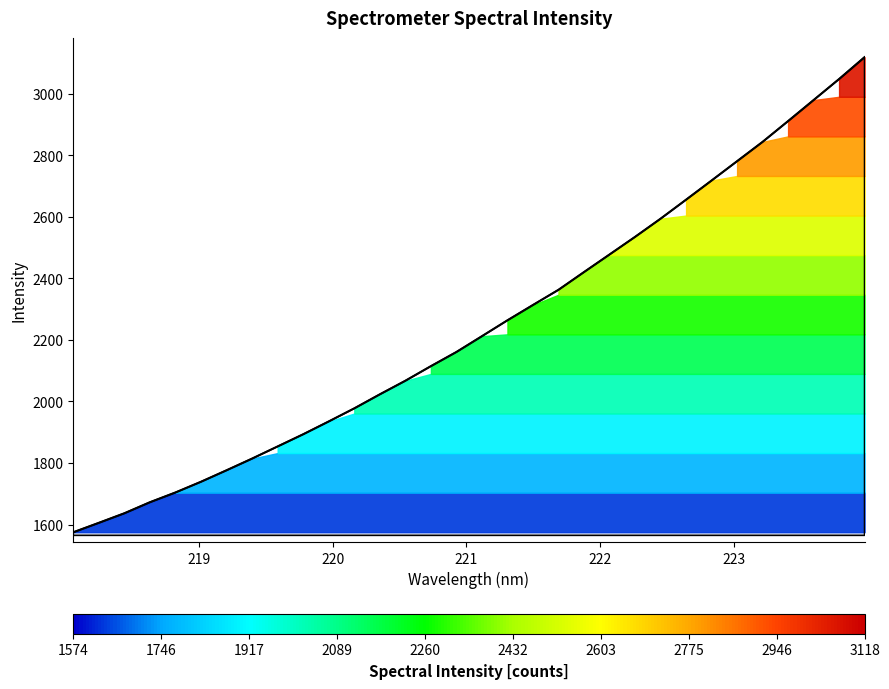

How many categories are shown in the chart?

32